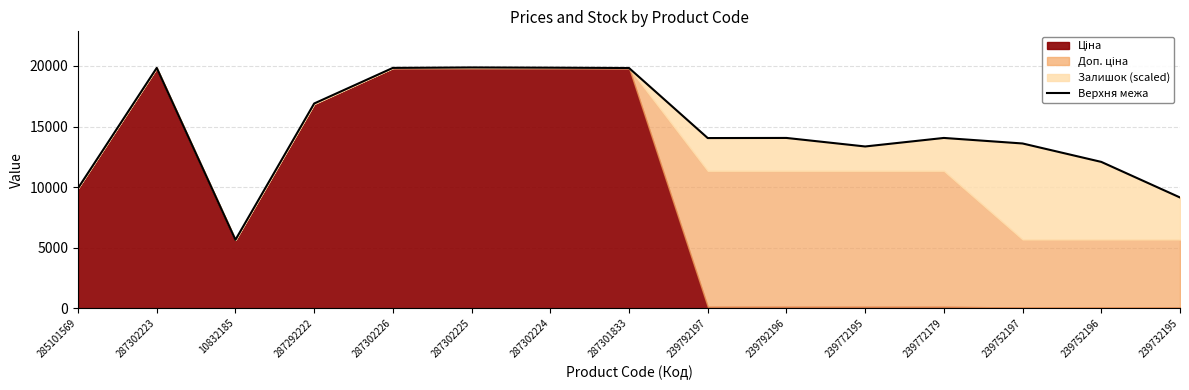

Reading left to right, list all the values displayed in this chart.

9908.5	19840.5	5645.4	16900.7	19840.5	19878.0	19859.2	19831.1	14047.0	14056.4	13352.3	14056.4	13599.4	12078.7	9140.4